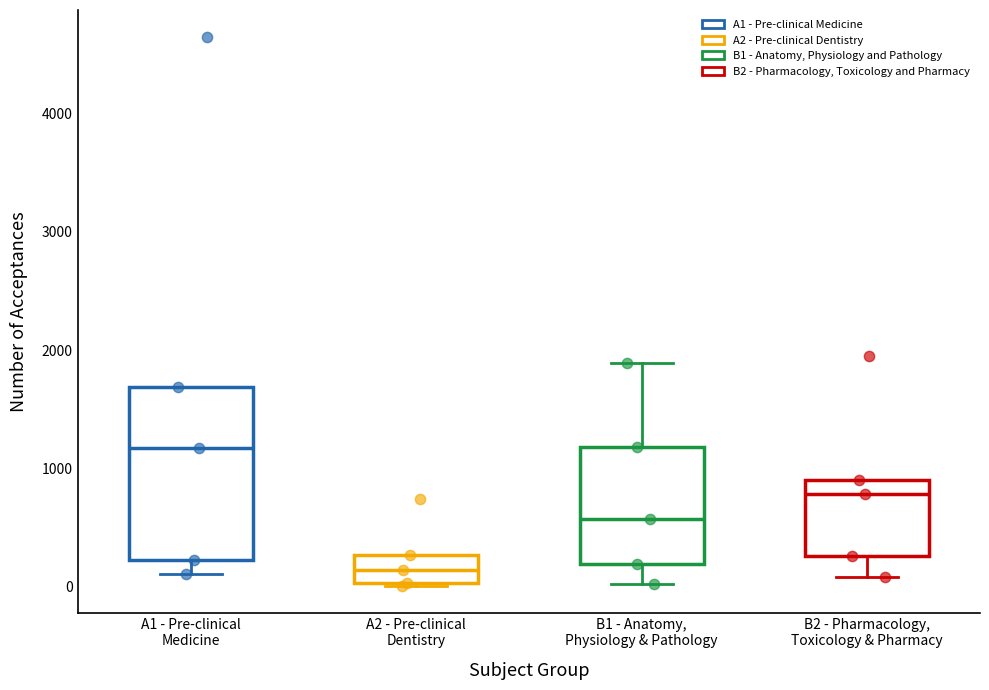

Where does the upper whisker of the box for B1 - Anatomy, Physiology & Pathology end on the y-axis? The values are not printed on the chart, so give them approximately, as read against the axis.

1900